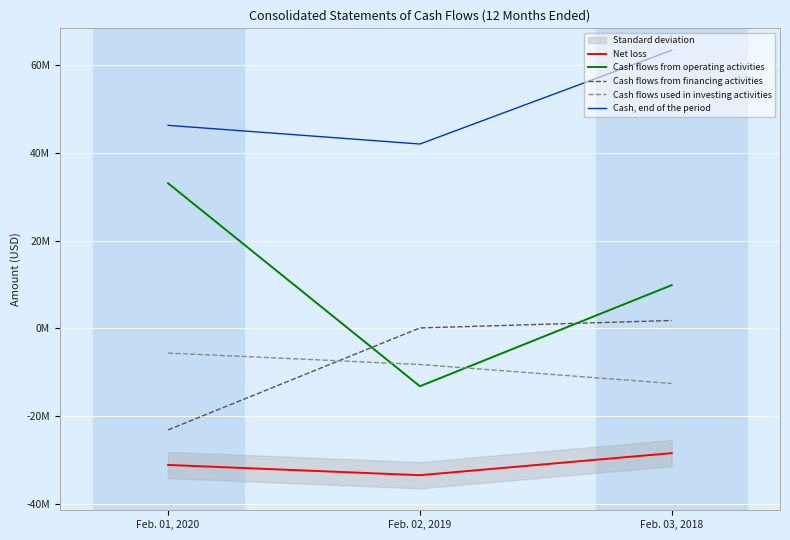

What is the value of the Cash, end of the period point at the 3rd from the left?

63484000